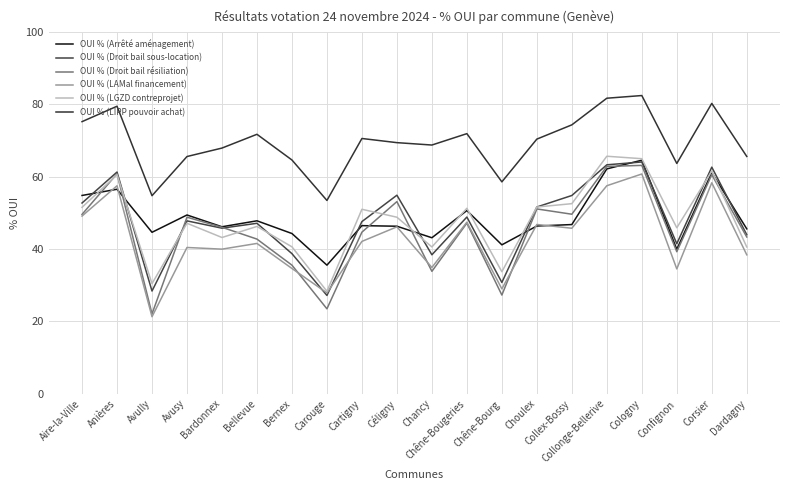

What is the greatest value displayed?

82.4